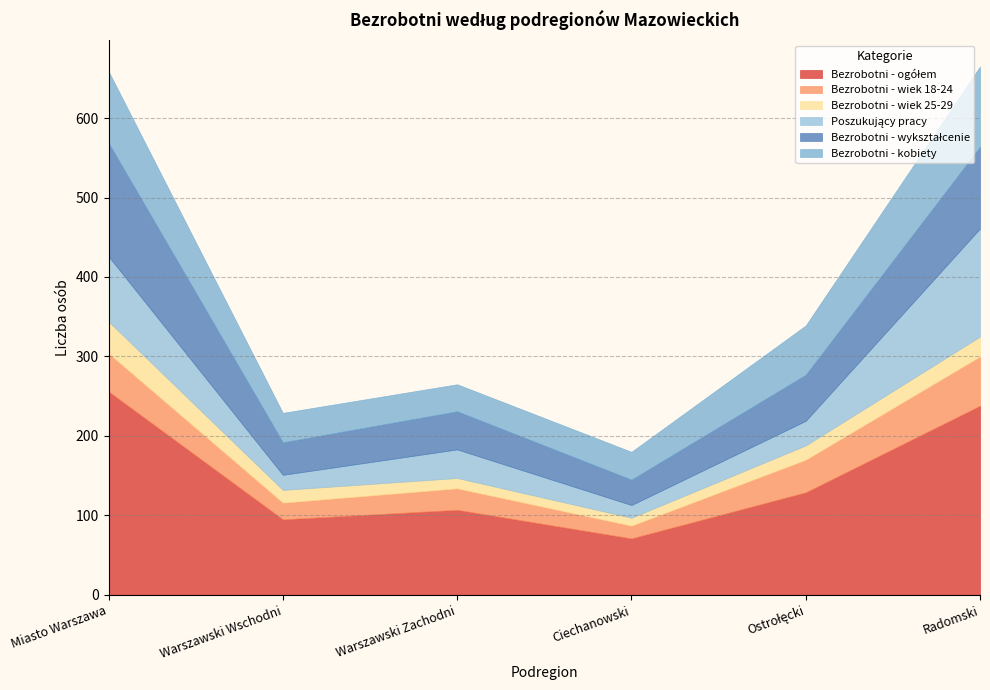

Rank the series by their maximum value, from lowest to highest.

Bezrobotni - wiek 25-29, Bezrobotni - wiek 18-24, Bezrobotni - kobiety, Poszukujący pracy, Bezrobotni - wykształcenie, Bezrobotni - ogółem